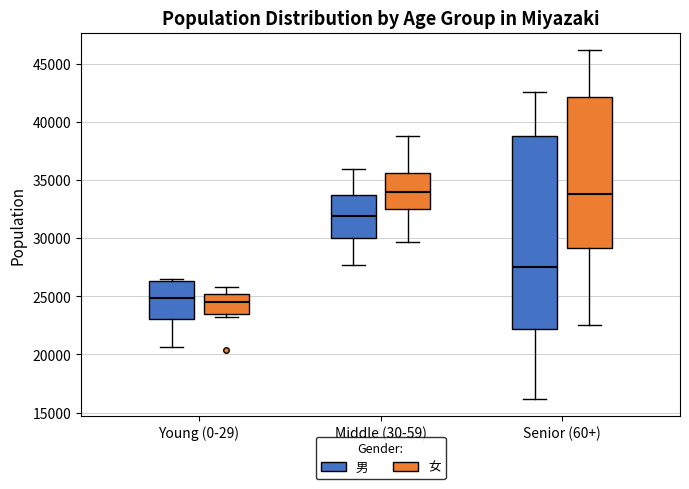

Where does the median line of the box for Young (0-29) (男) sit on the y-axis? The values are not printed on the chart, so give them approximately, as read against the axis.

25000